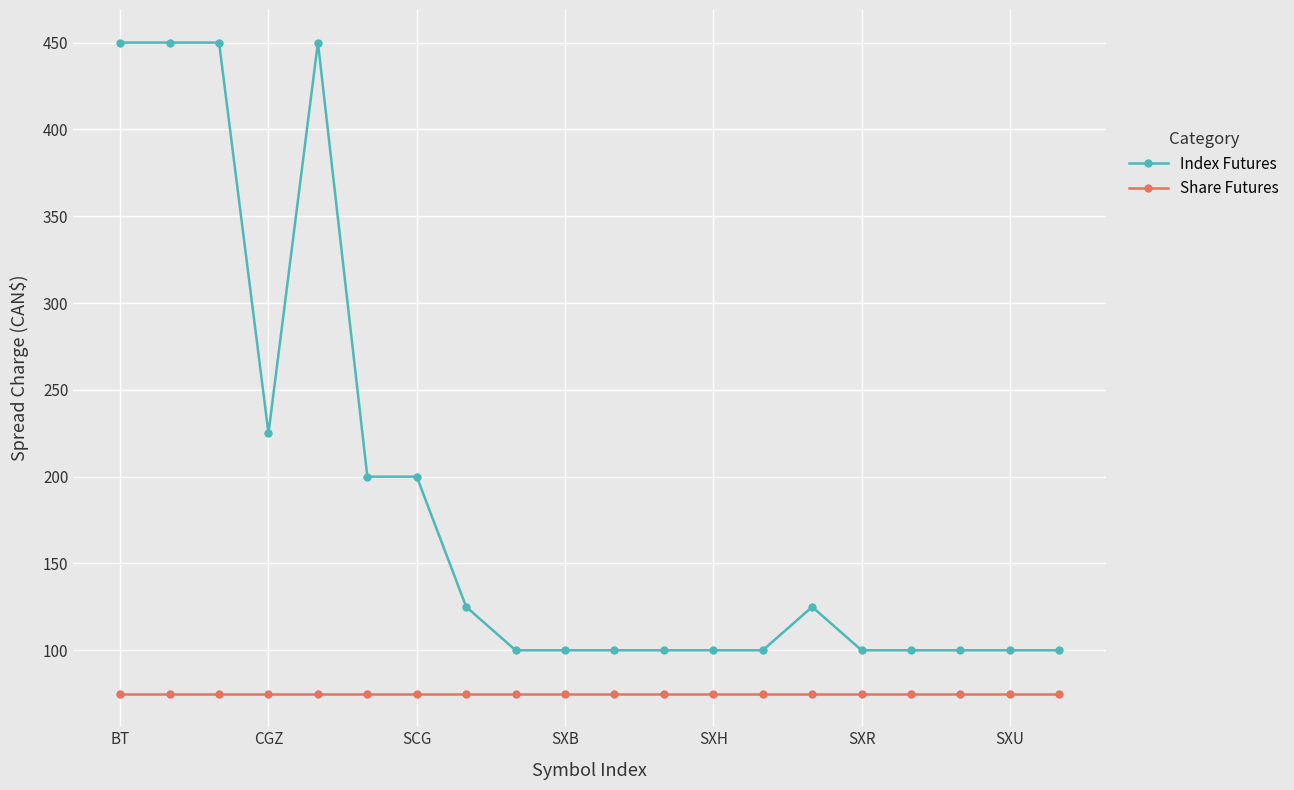

True or false: Index Futures and Share Futures intersect in this chart.

False